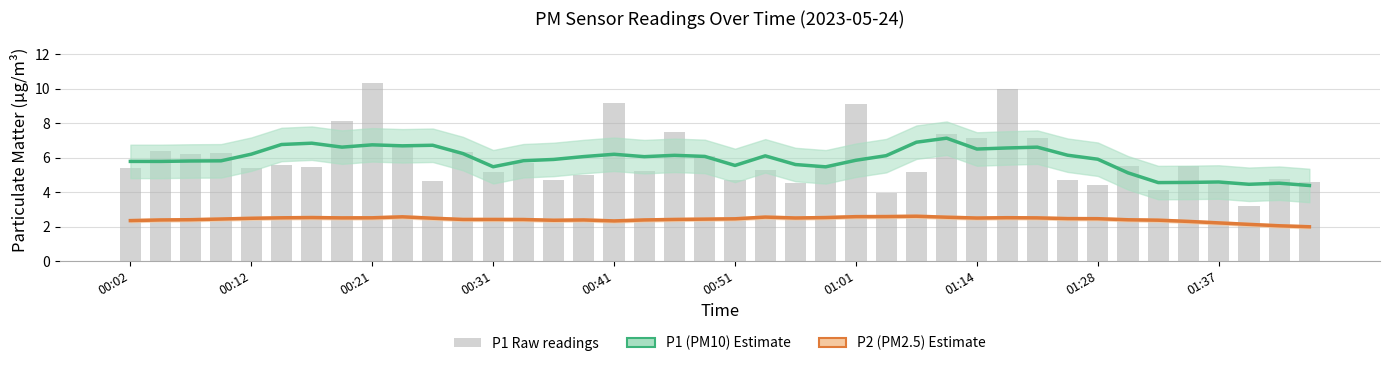

How many distinct data groups are displayed?

3